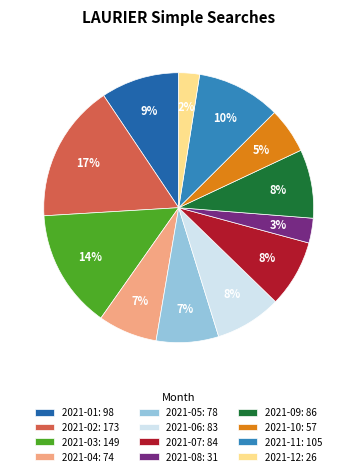

Approximately how many times larger is the value at 2021-07: 84 compared to 2021-11: 105?

0.8